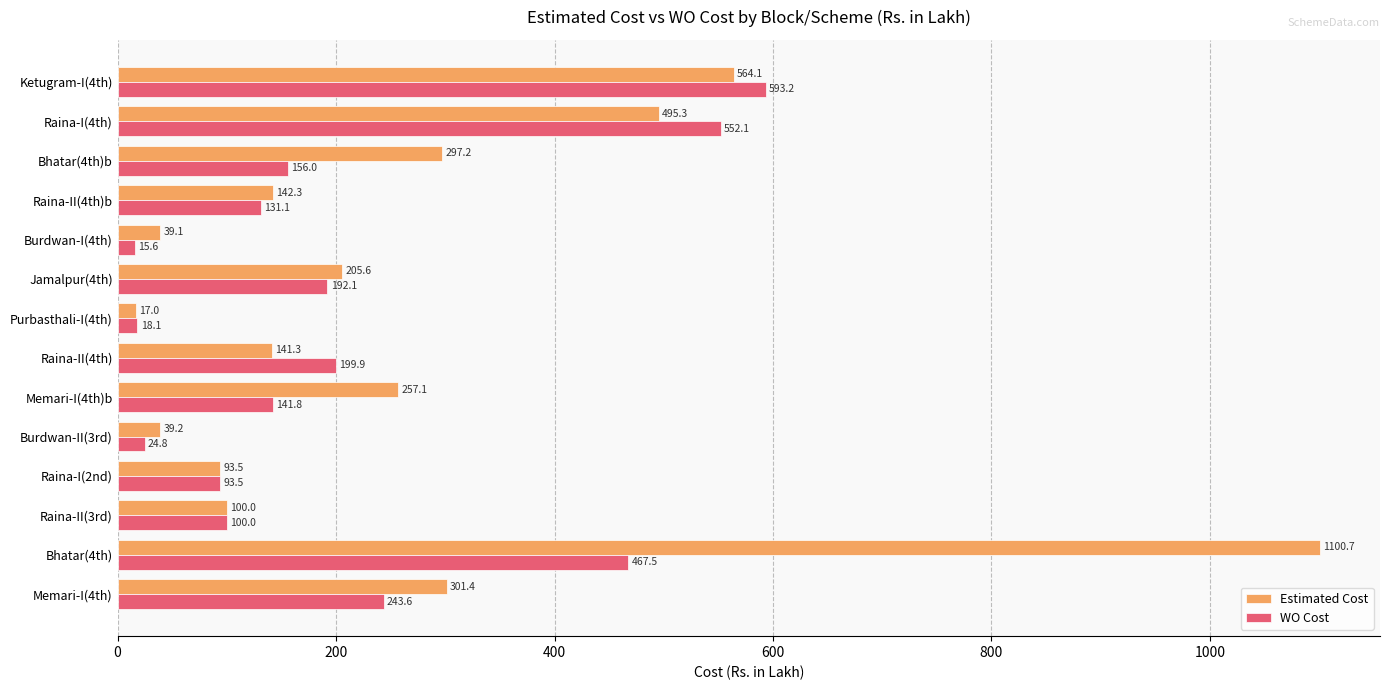

At which category is the sum across all series the highest?

Bhatar(4th)